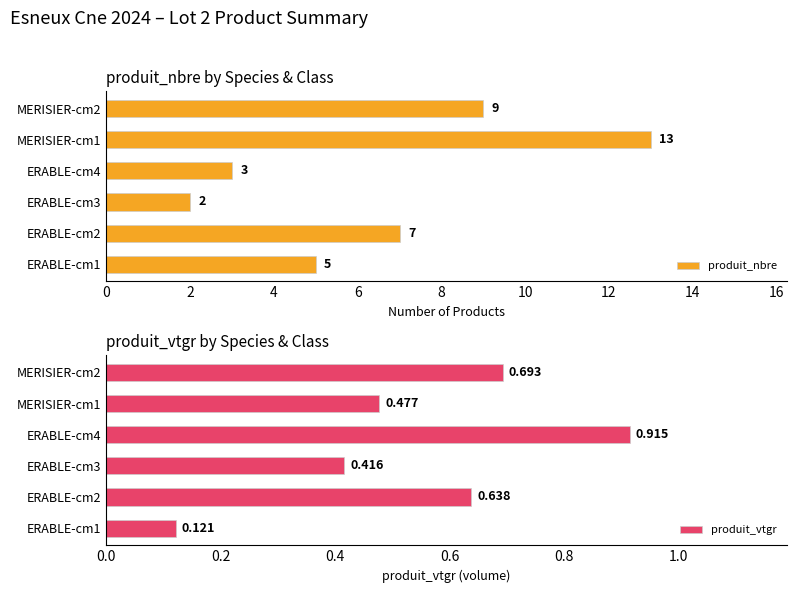

What is the lowest value of the produit_nbre series?

2